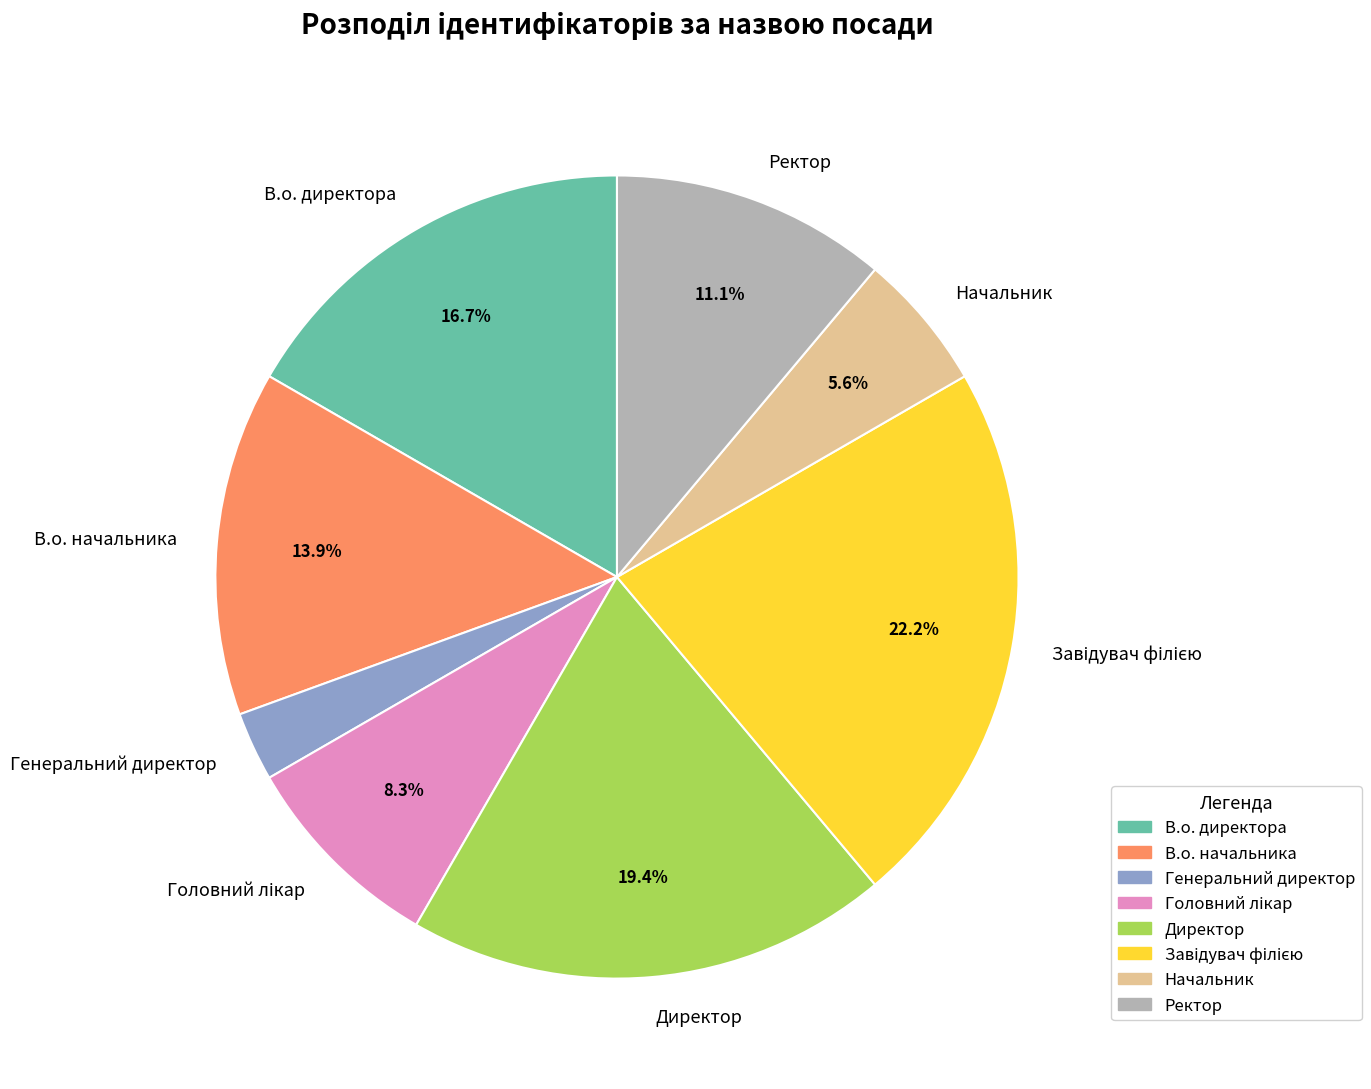

Approximately how many times larger is the value at В.о. директора compared to Ректор?

1.5